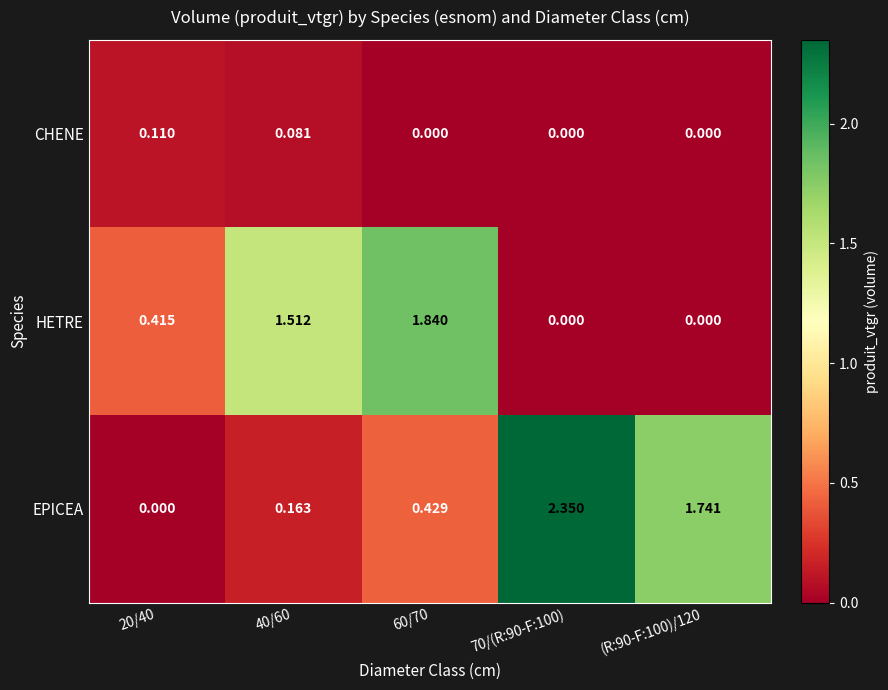

Which series has the largest total across all categories?

EPICEA